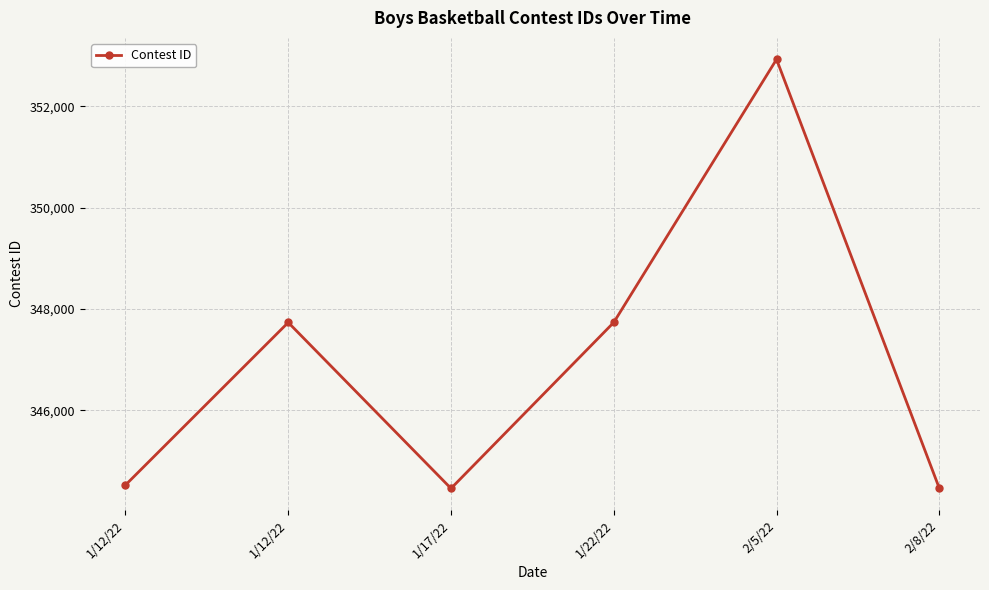

Reading left to right, transcribe all the data shown in this chart.

344522	347733	344455	347734	352930	344458